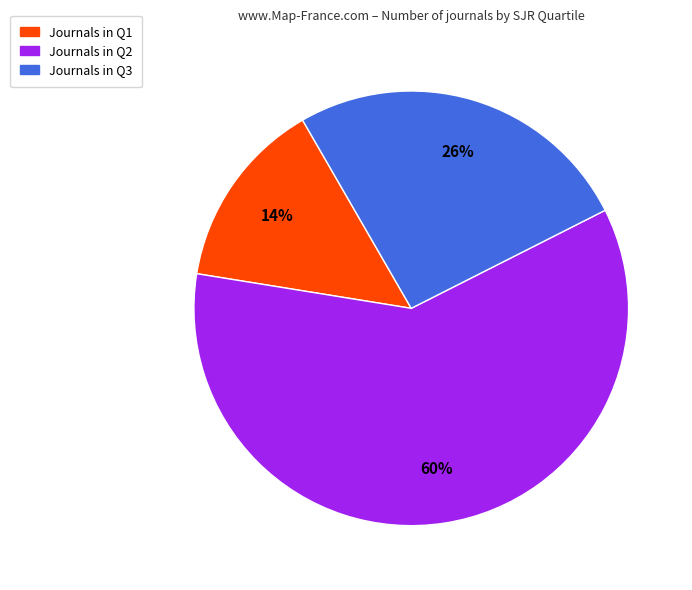

How many segments does this pie chart have?

3